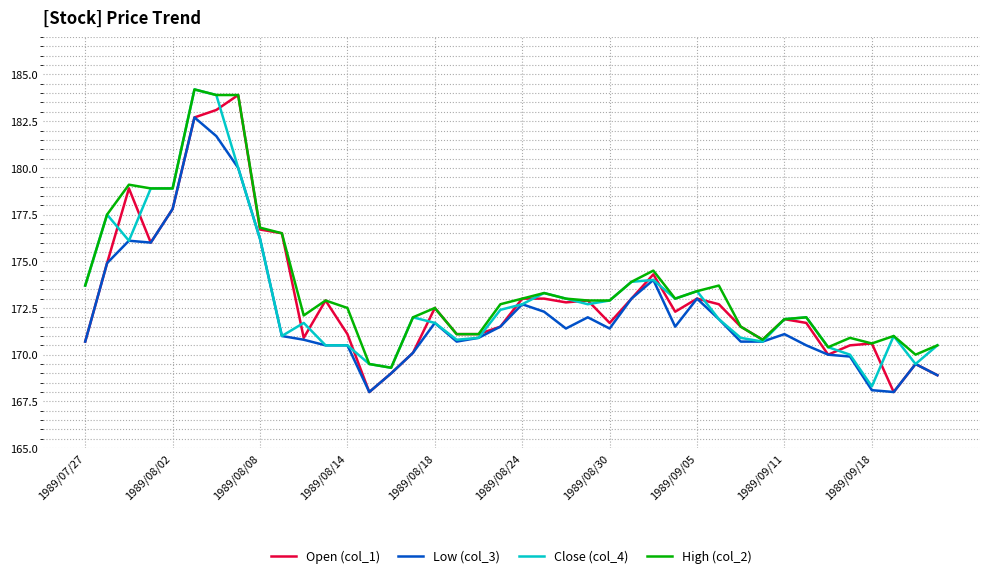

True or false: Open (col_1) has more than 0 points higher than both neighbors.

True